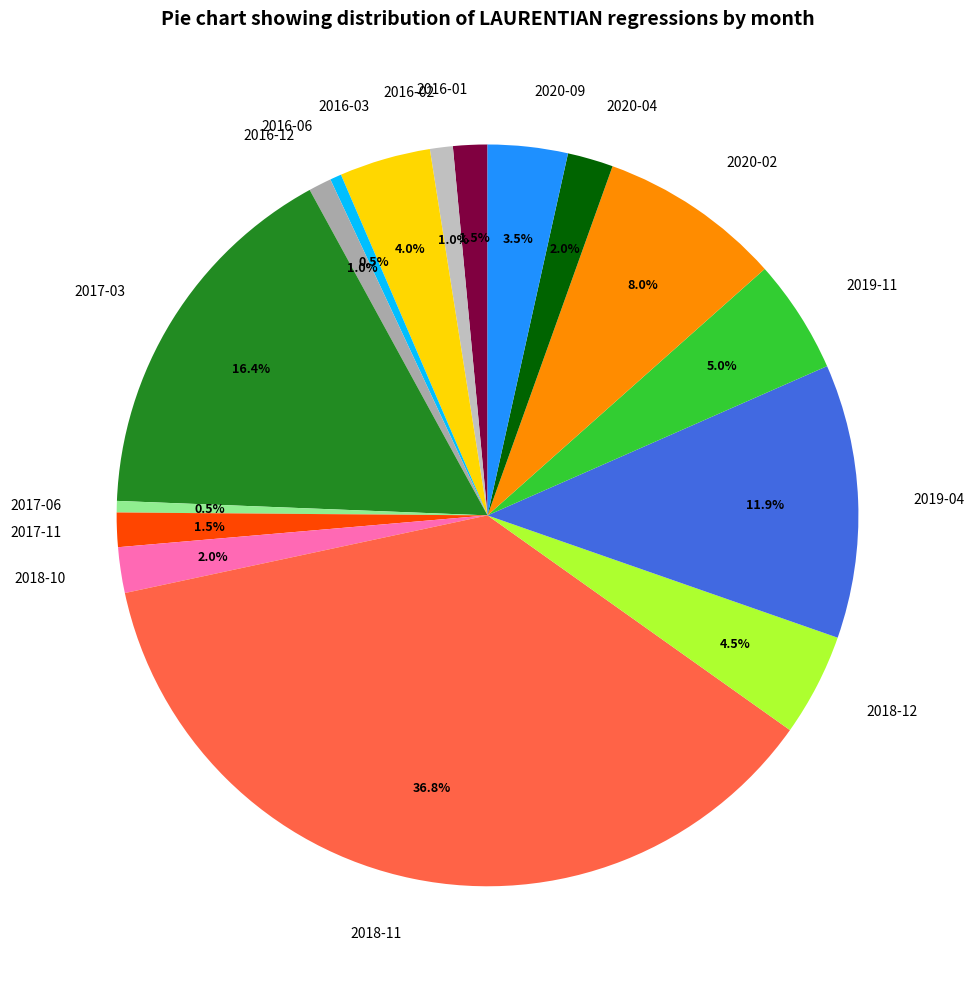

To the nearest percent, what is the difference between the 2016-06 and 2016-01 slice percentages?

1%